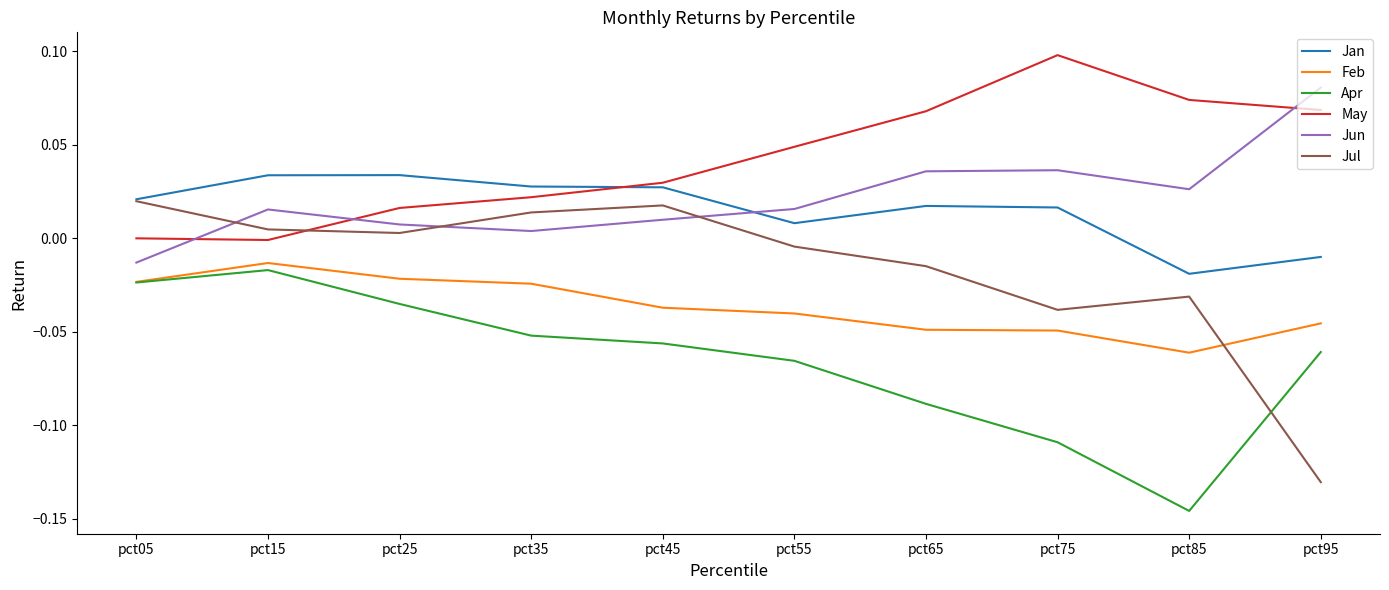

True or false: Feb has a value of -0.0 at pct95.

True